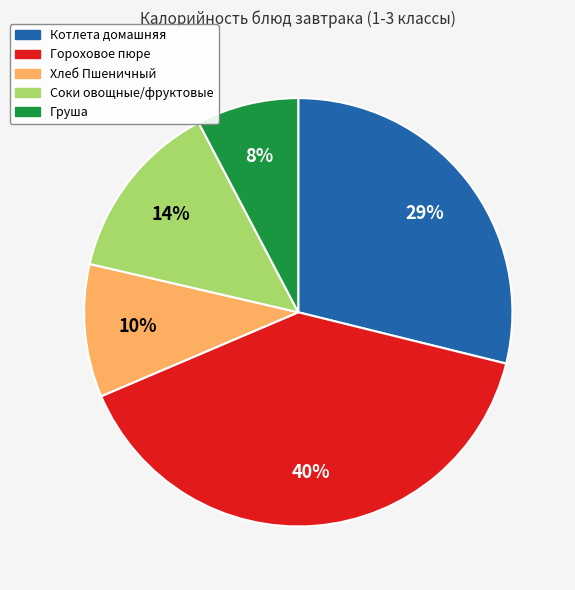

To the nearest percent, what is the difference between the Соки овощные/фруктовые and Хлеб Пшеничный slice percentages?

4%